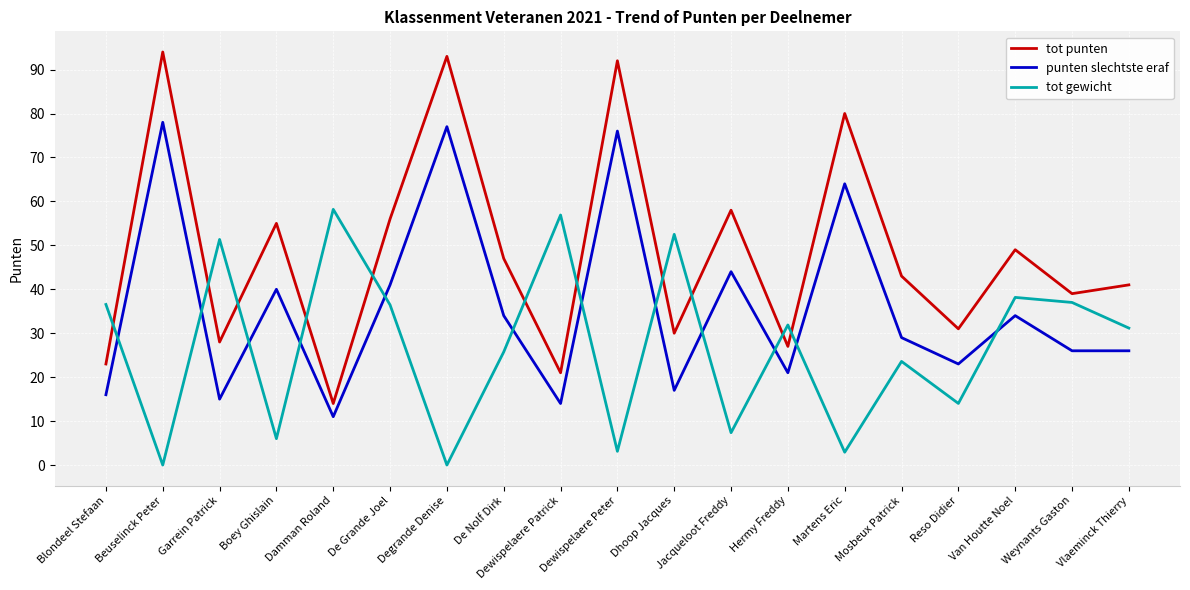

What is the total value across all series at Dewispelaere Patrick?

91.9